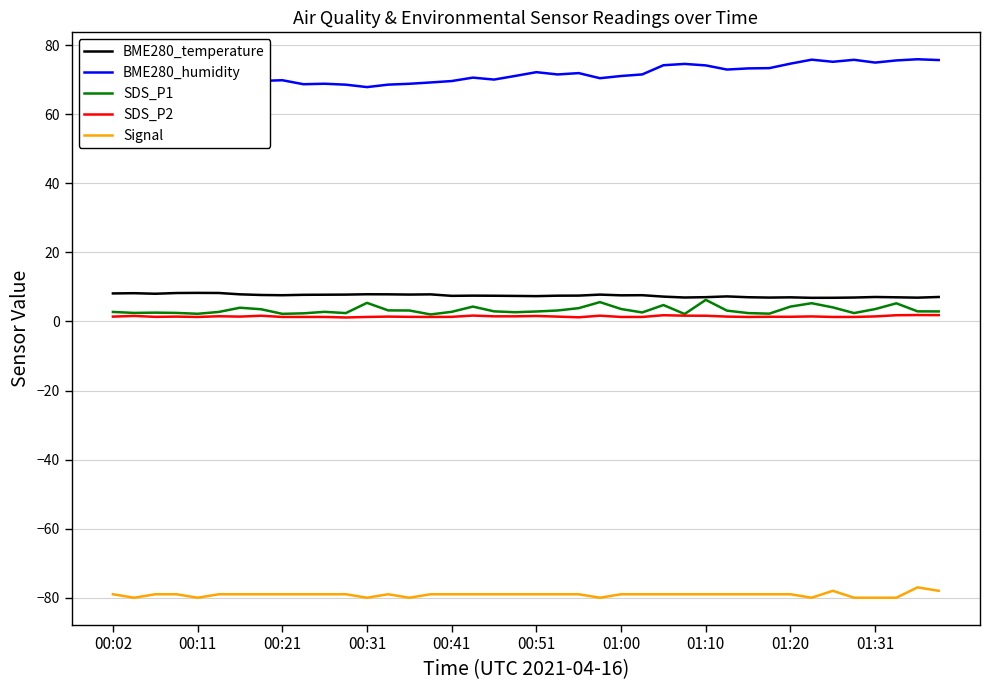

The value of Signal at 01:20 is -132.8. True or false?

False